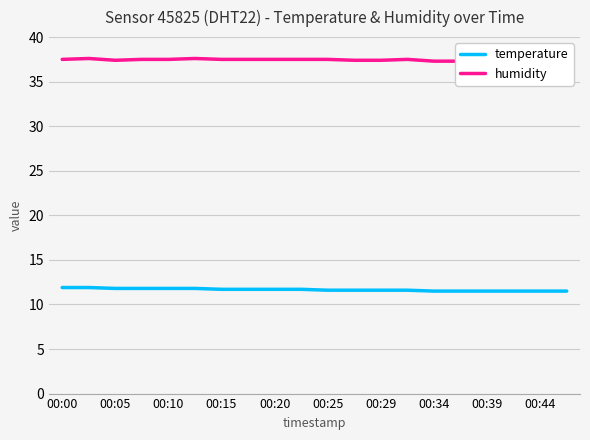

What is the lowest value of the temperature series?

11.5